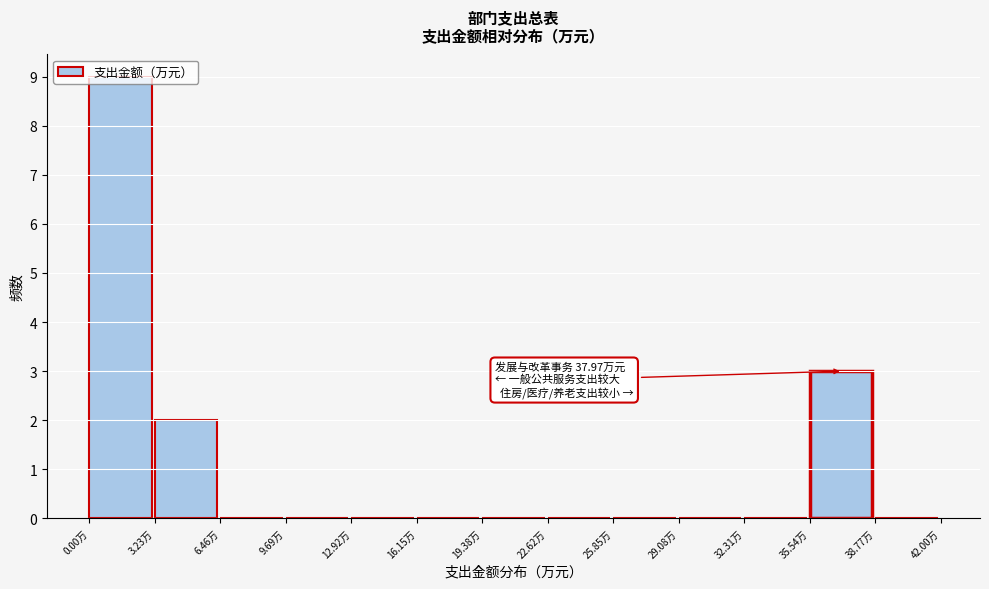

Over which range of the x-axis is the bar tallest?

0.0 to 3.0